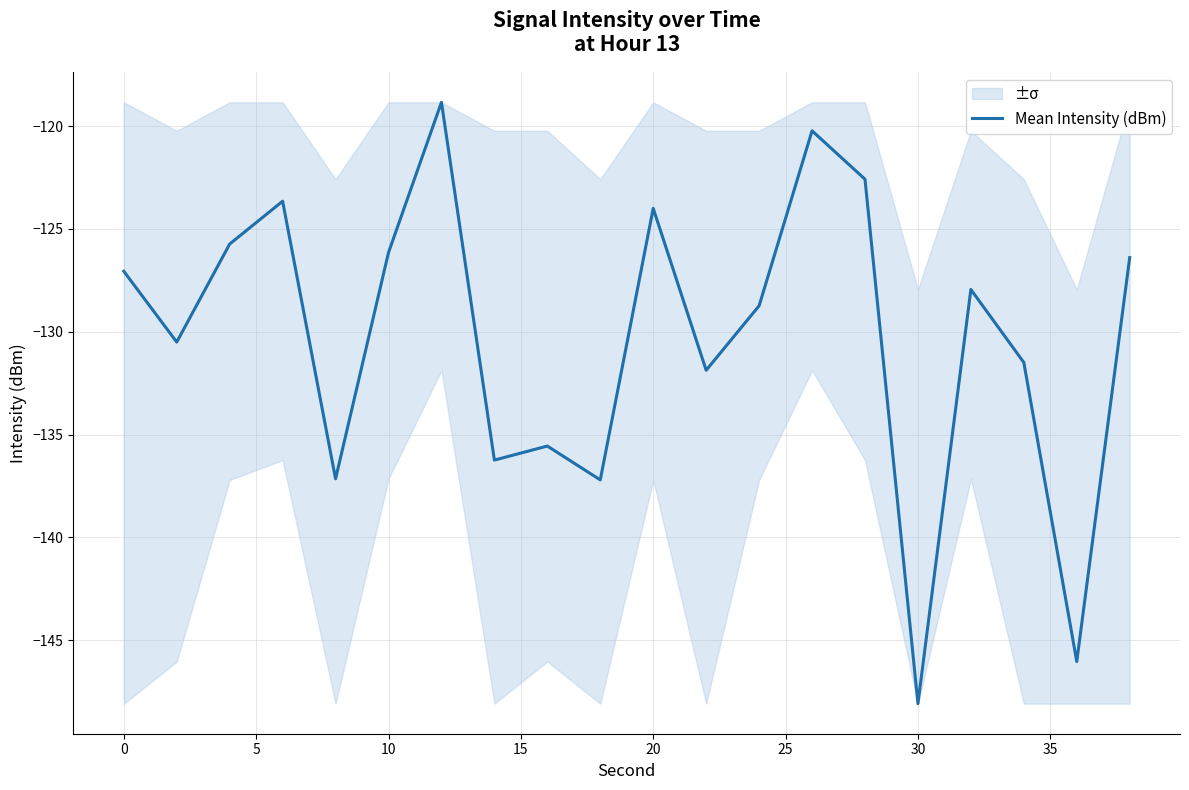

How many lines are shown in the chart?

1